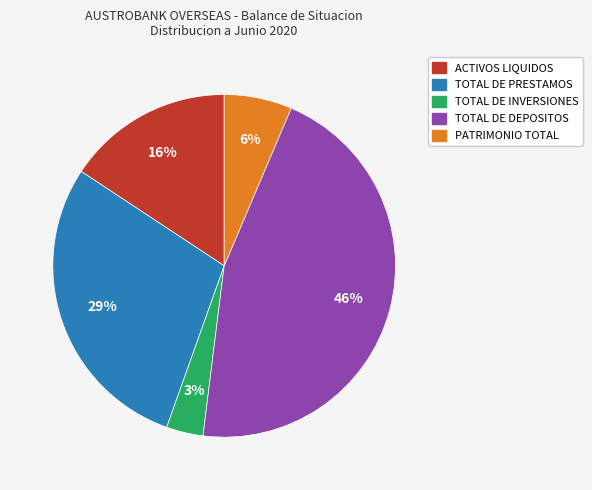

Is it true that ACTIVOS LIQUIDOS is 16% of the pie?

True